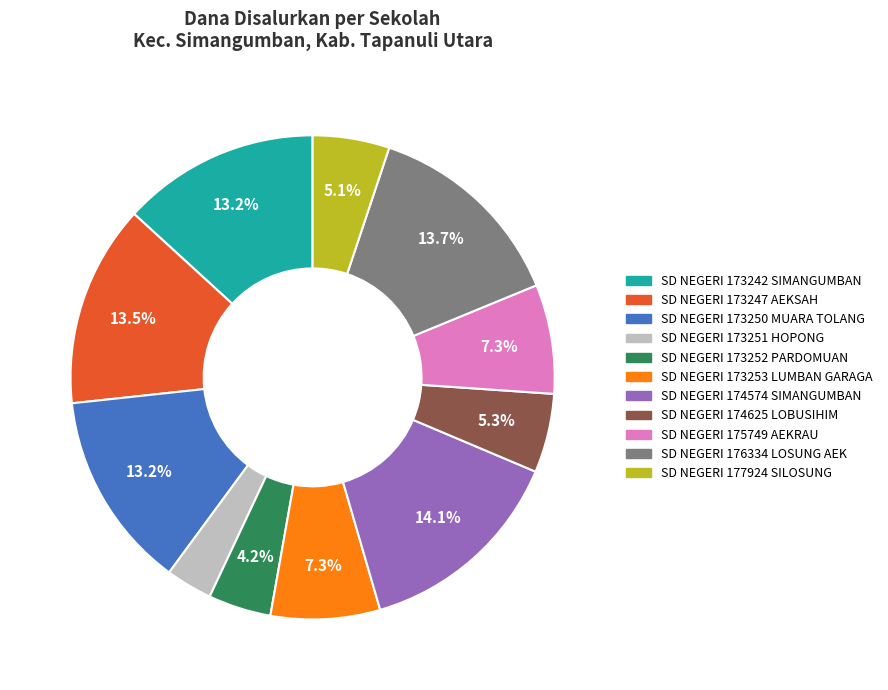

Does SD NEGERI 173242 SIMANGUMBAN represent more than half of the total?

No